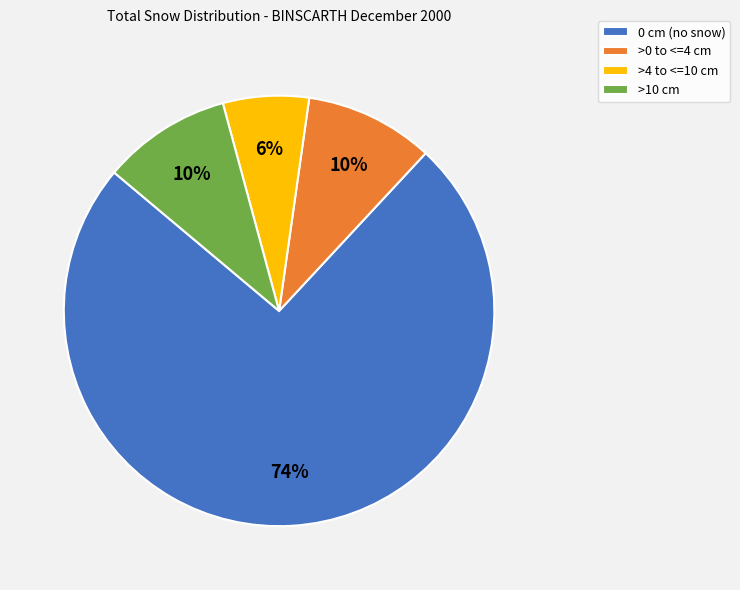

The >0 to <=4 cm slice represents 21% of the pie. True or false?

False